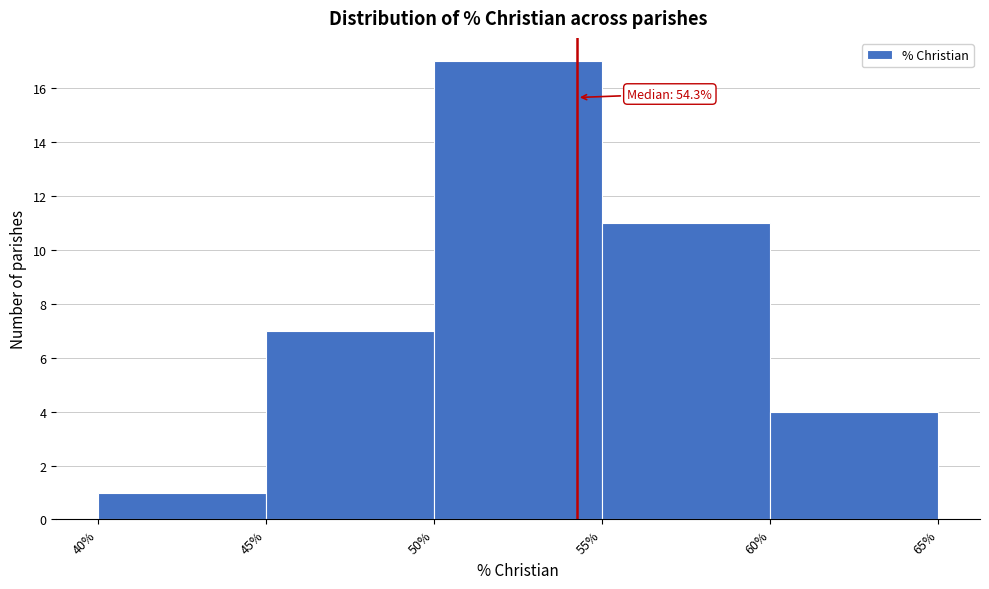

Over which range of the x-axis is the bar tallest?

50% to 55%